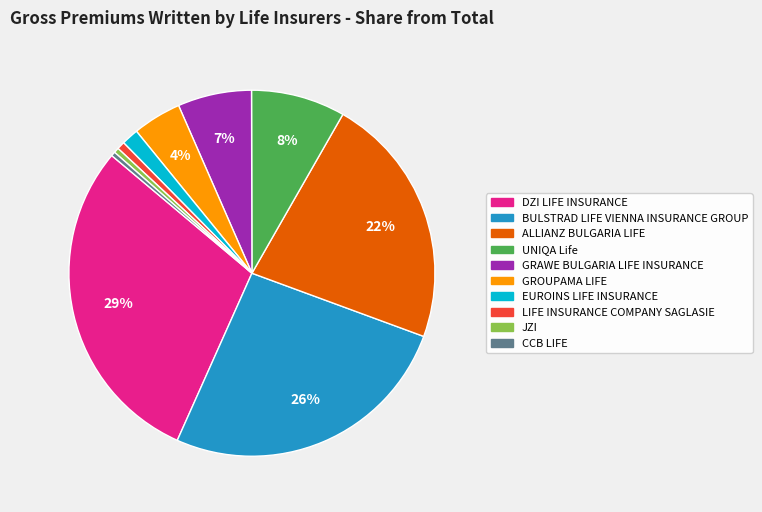

Between GROUPAMA LIFE and ALLIANZ BULGARIA LIFE, which is larger?

ALLIANZ BULGARIA LIFE